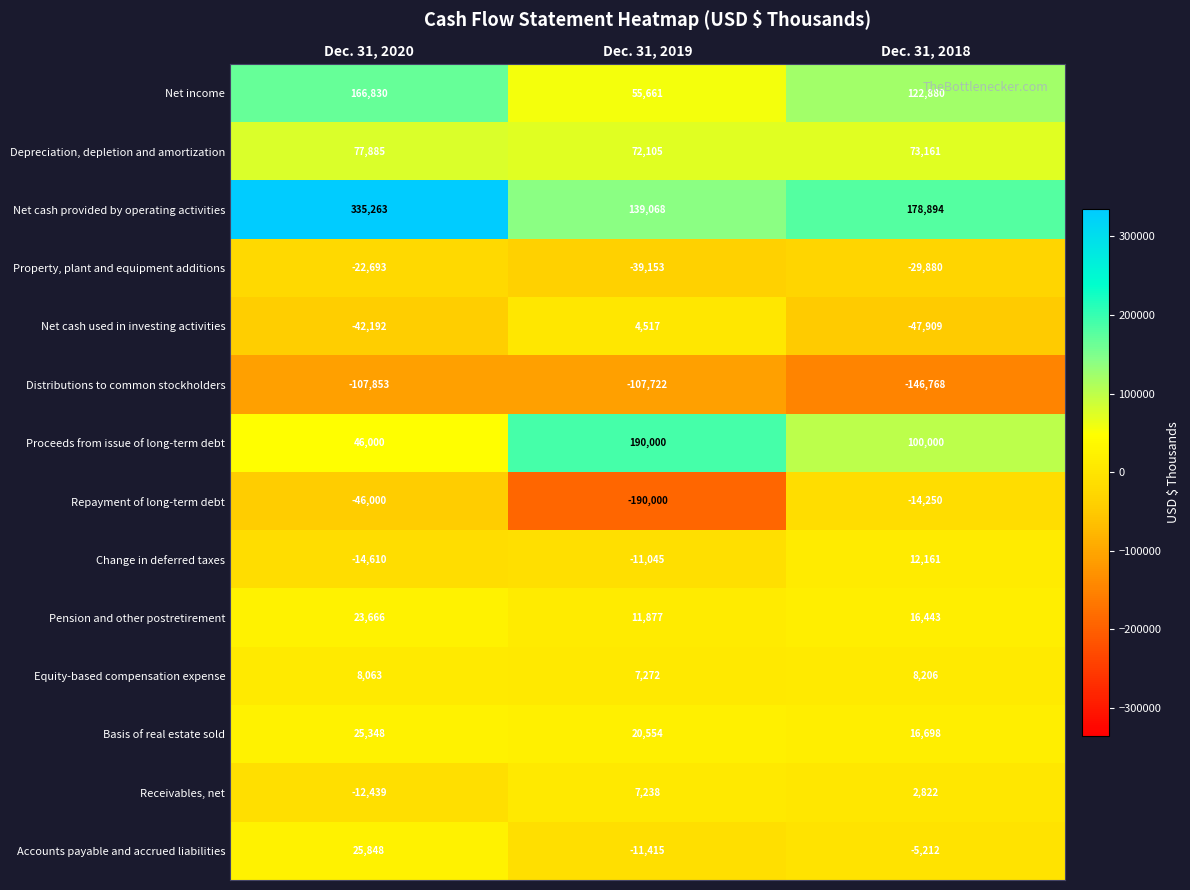

The value of Accounts payable and accrued liabilities at Dec. 31, 2019 is -17866. True or false?

False